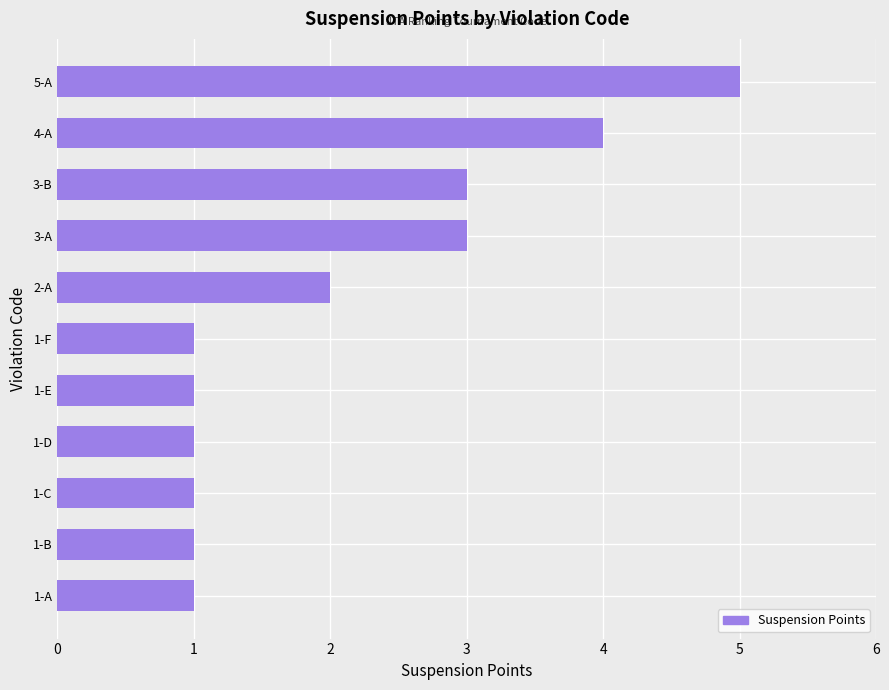

Which label corresponds to the largest value in the chart?

5-A